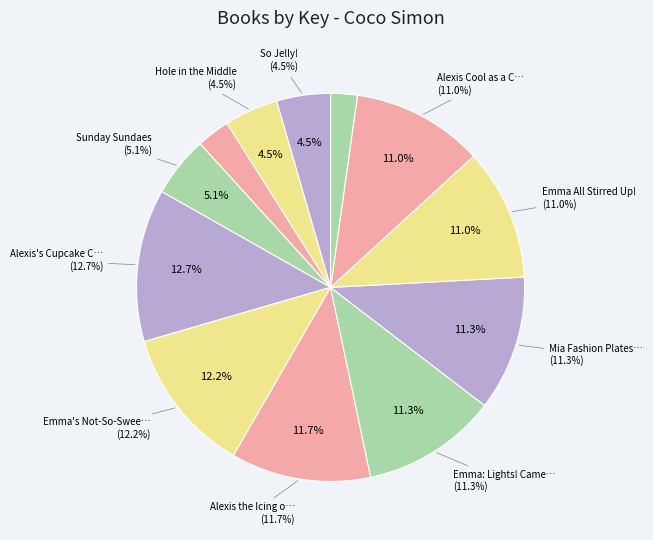

To the nearest percent, what is the combined percentage of Alexis's Cupcake Cupid and Alexis the Icing on the Cupcake?

24%